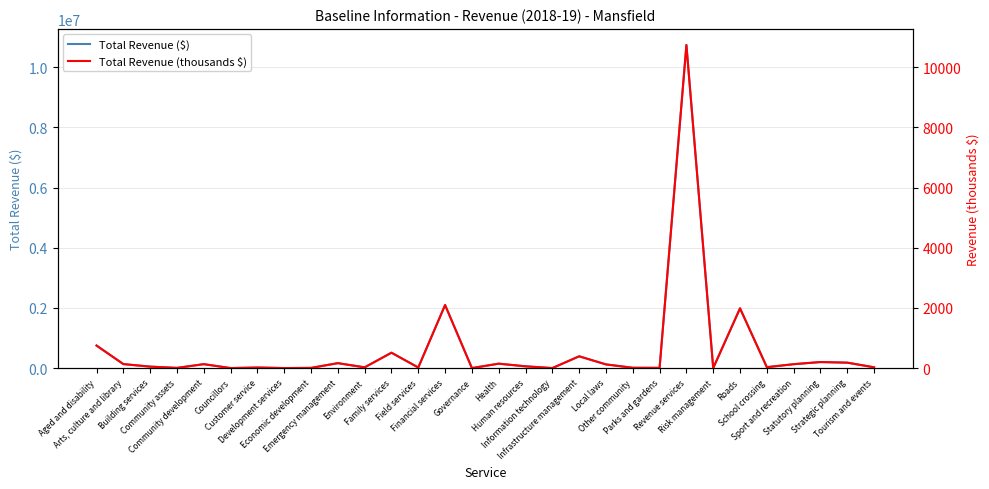

What is the average value of the Total Revenue (thousands $) series?

597.4